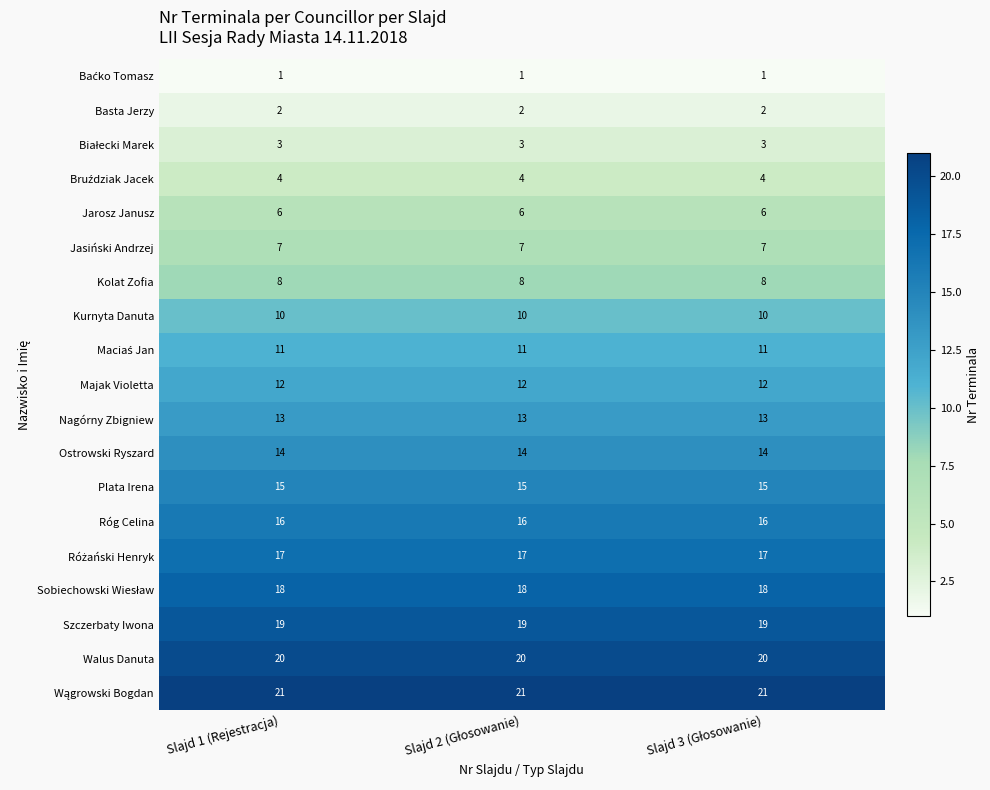

At how many categories does at least one series exceed 4?

3